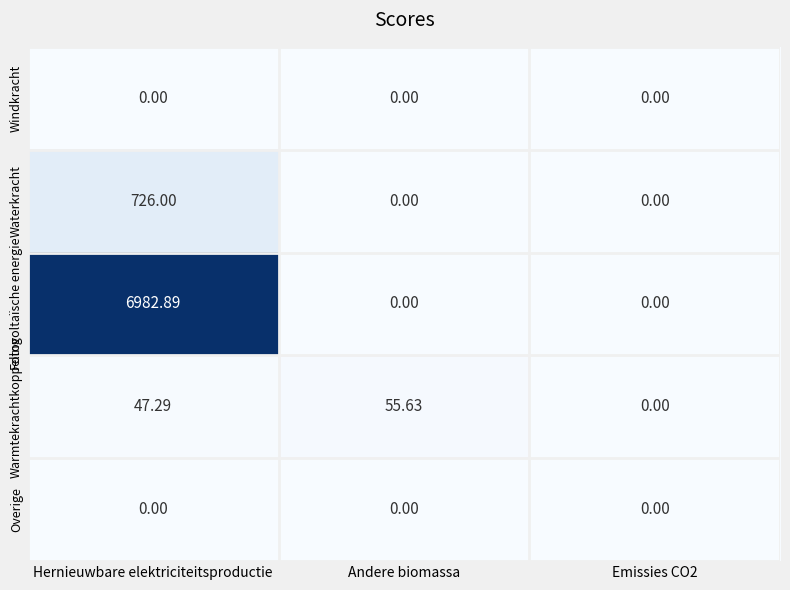

At which category is the sum across all series the highest?

Hernieuwbare elektriciteitsproductie